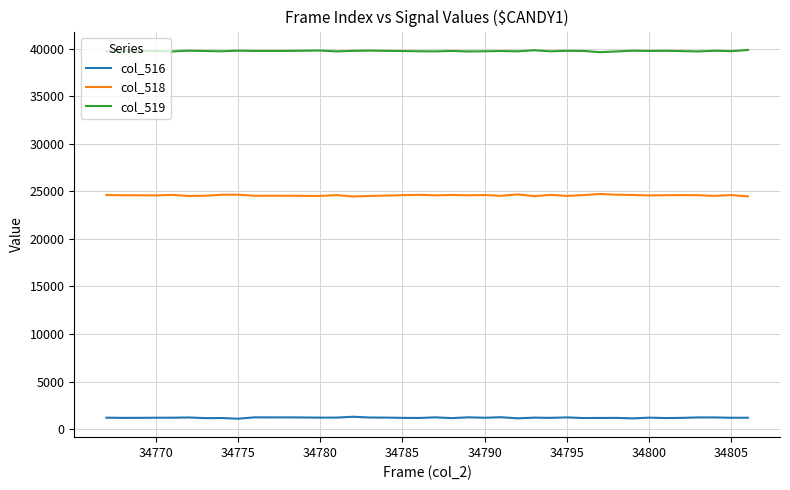

True or false: col_519 and col_516 cross at least once.

False